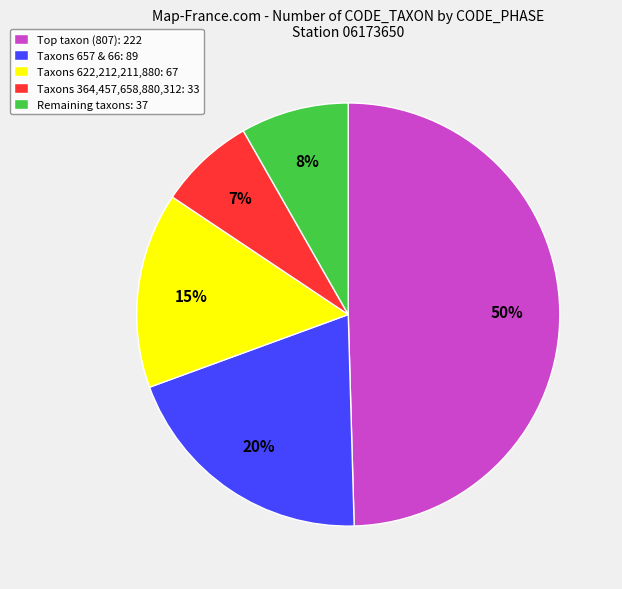

How many segments does this pie chart have?

5